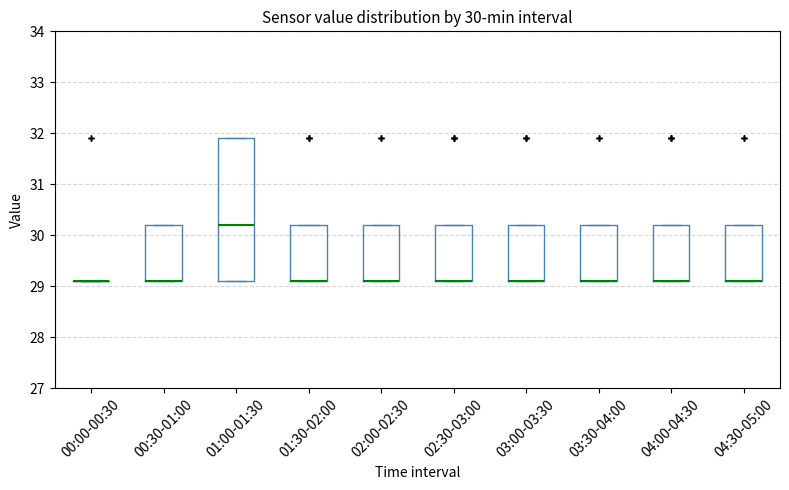

Which box is the tallest, from its lower edge to its upper edge?

01:00-01:30